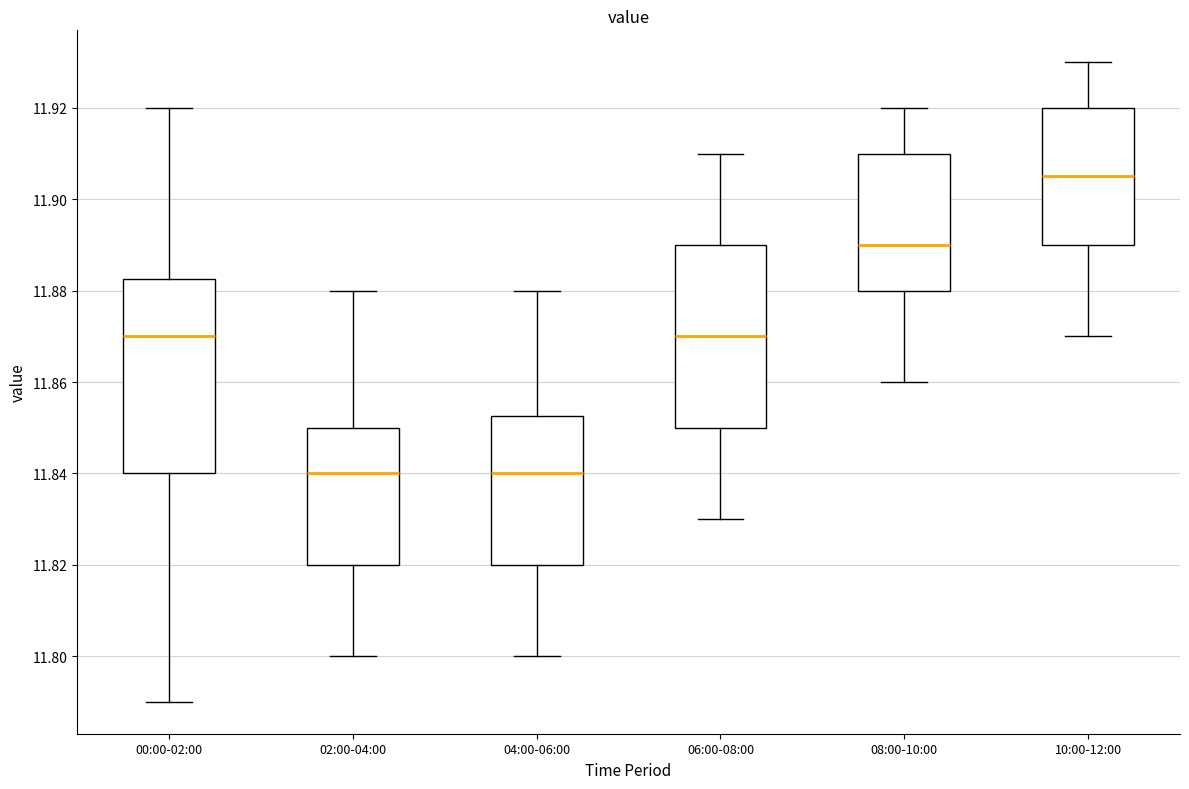

Reading left to right, read every box against the y-axis: the position of its median line, the range the box covers, and the ends of its whiskers. The values are not printed on the chart, so give them approximately, as read against the axis.

00:00-02:00: median 11.870, box 11.840 to 11.882, whiskers 11.790 to 11.920
02:00-04:00: median 11.840, box 11.820 to 11.850, whiskers 11.800 to 11.880
04:00-06:00: median 11.840, box 11.820 to 11.852, whiskers 11.800 to 11.880
06:00-08:00: median 11.870, box 11.850 to 11.890, whiskers 11.830 to 11.910
08:00-10:00: median 11.890, box 11.880 to 11.910, whiskers 11.860 to 11.920
10:00-12:00: median 11.906, box 11.890 to 11.920, whiskers 11.870 to 11.930